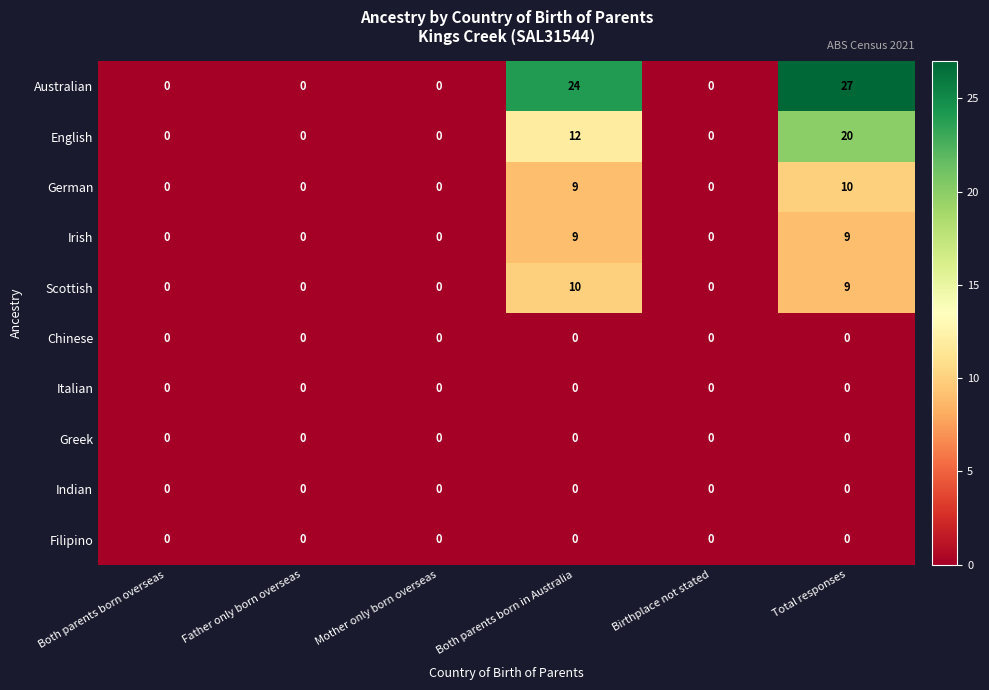

The value of Irish at Father only born overseas is -3. True or false?

False